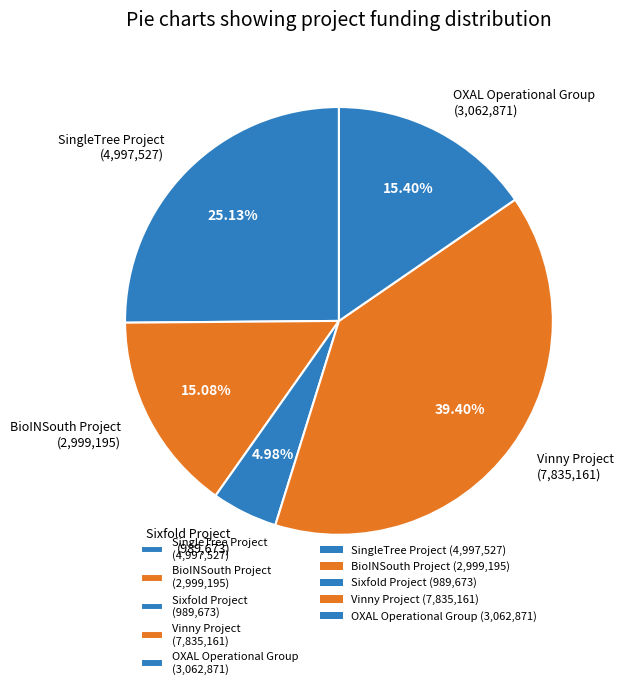

Is it true that BioINSouth Project is 15% of the pie?

True